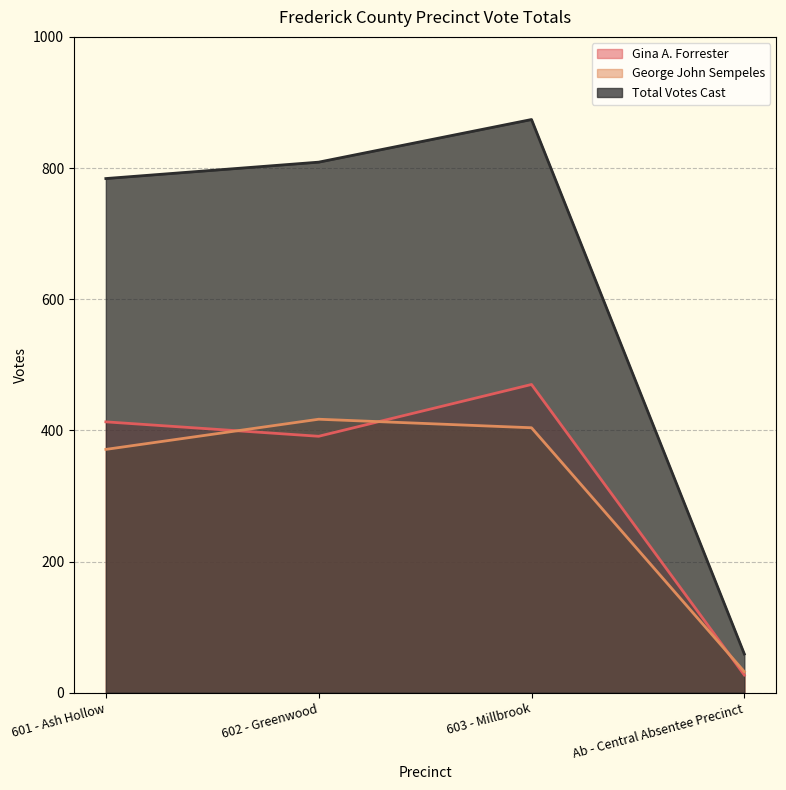

Rank the categories by Total Votes Cast value from lowest to highest.

Ab - Central Absentee Precinct, 601 - Ash Hollow, 602 - Greenwood, 603 - Millbrook